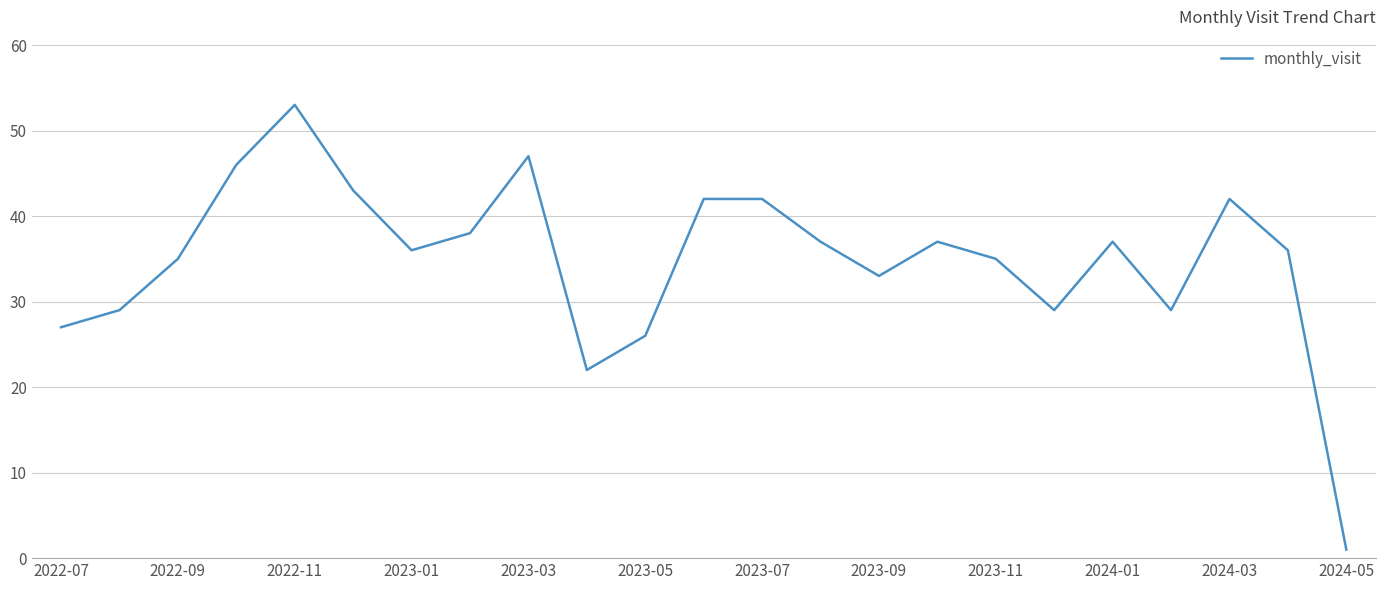

What is the difference between the maximum and minimum values?

52